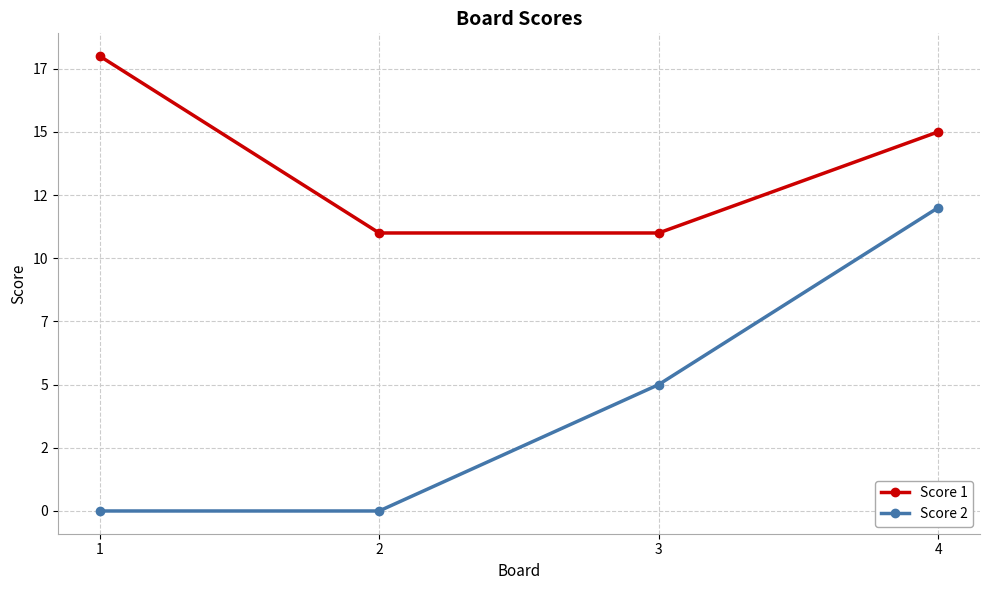

Does the chart have visible grid lines?

Yes